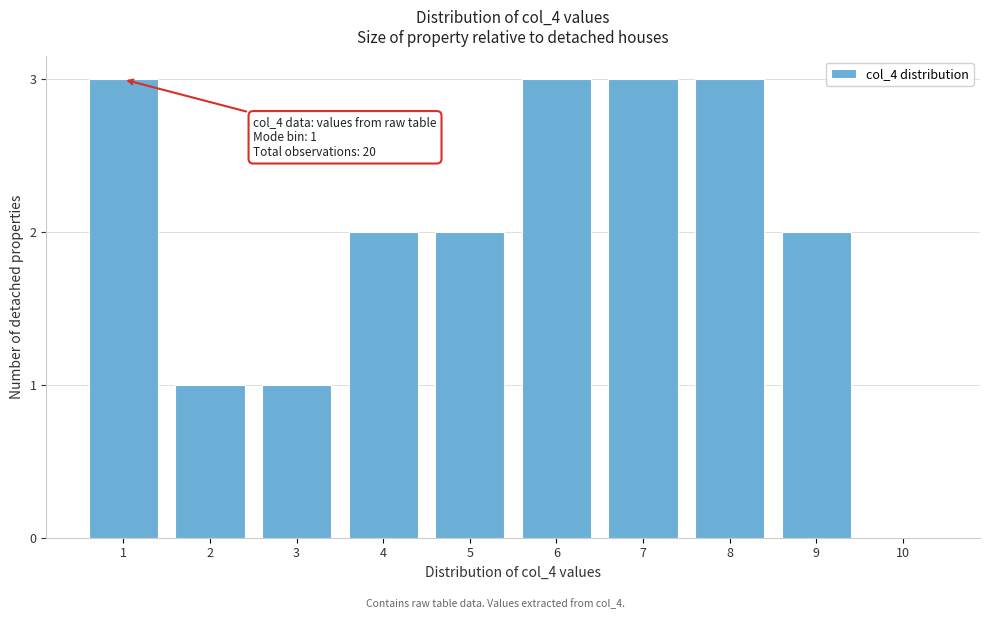

Reading right to left, extract all data points from this chart.

10=0	9=2	8=3	7=3	6=3	5=2	4=2	3=1	2=1	1=3